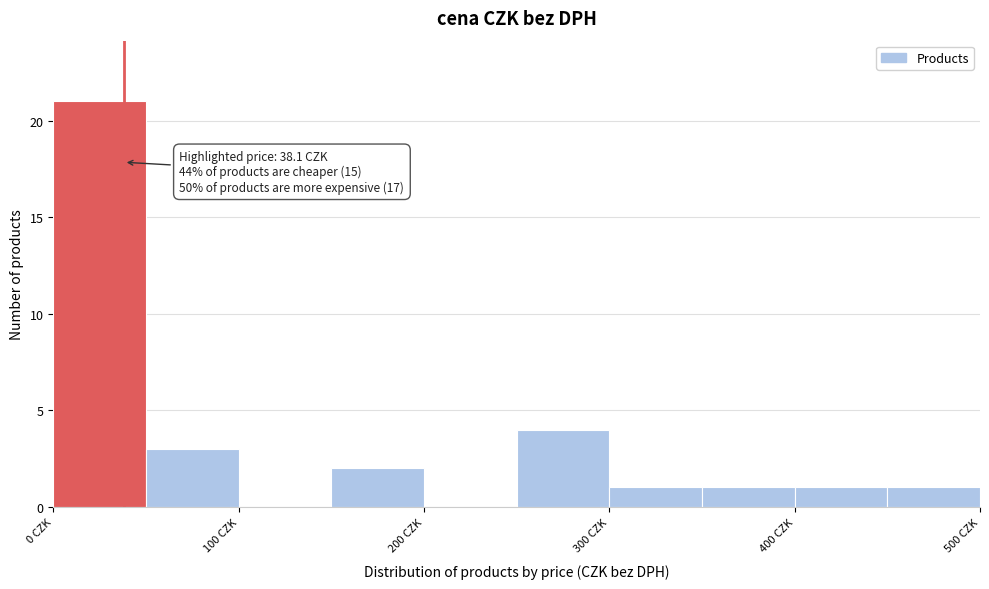

Which range on the x-axis has the tallest bar?

0 to 50